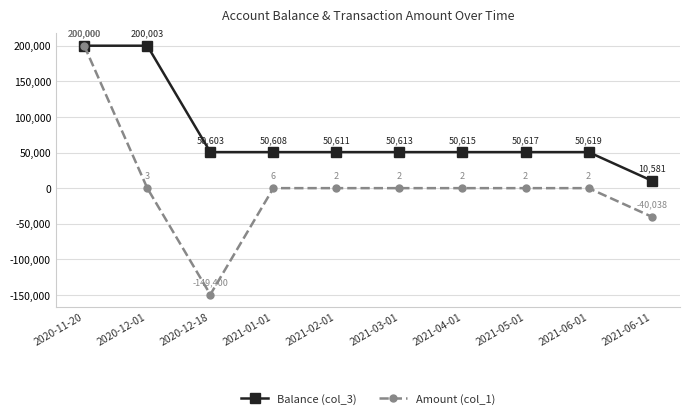

What is the label of the 1st point from the left?

2020-11-20